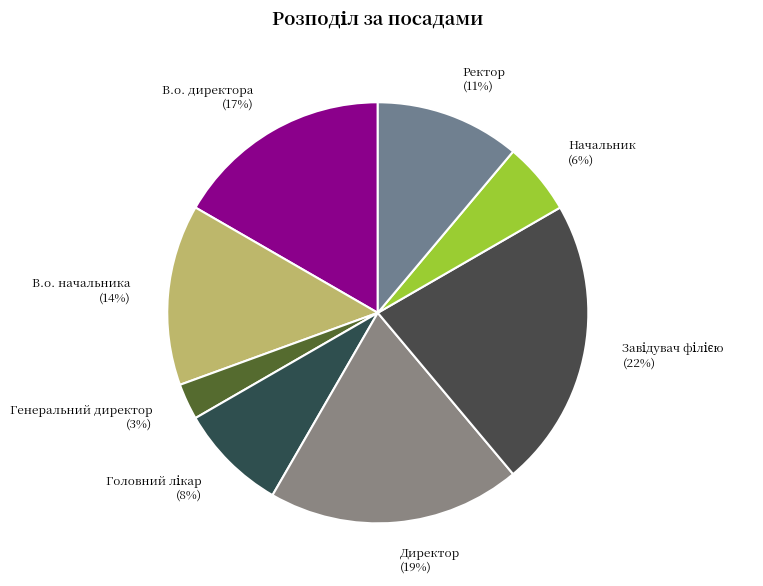

Count the number of slices in the pie.

8